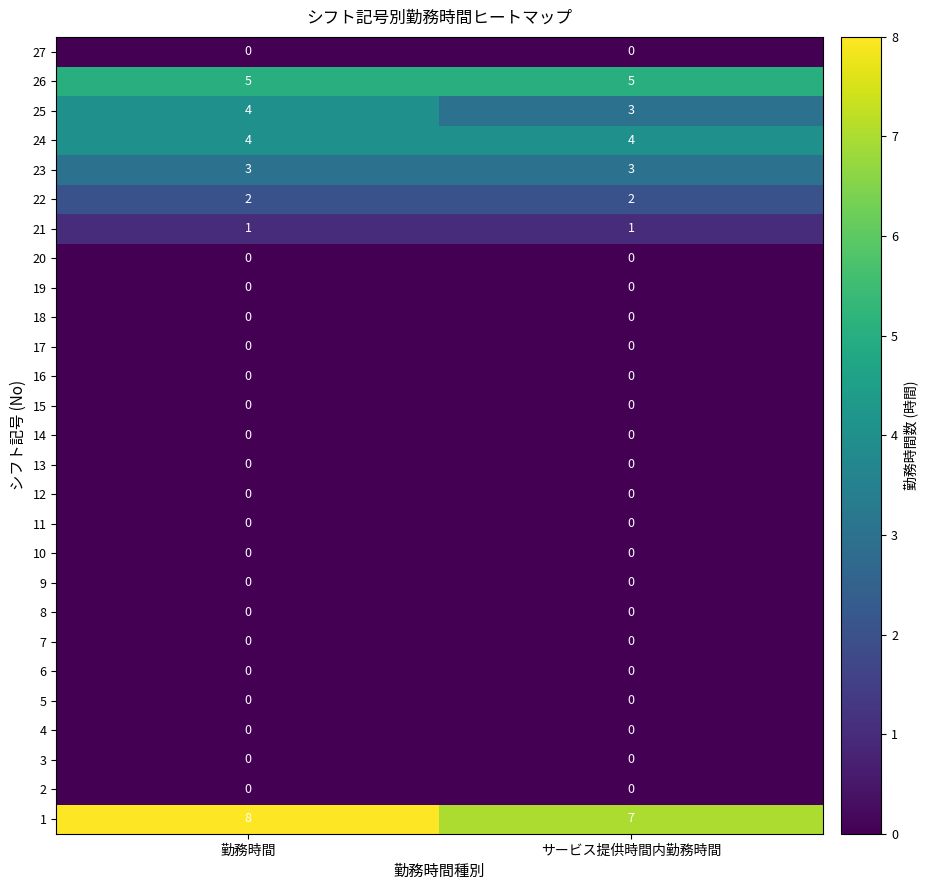

How many data points does each series have?

2